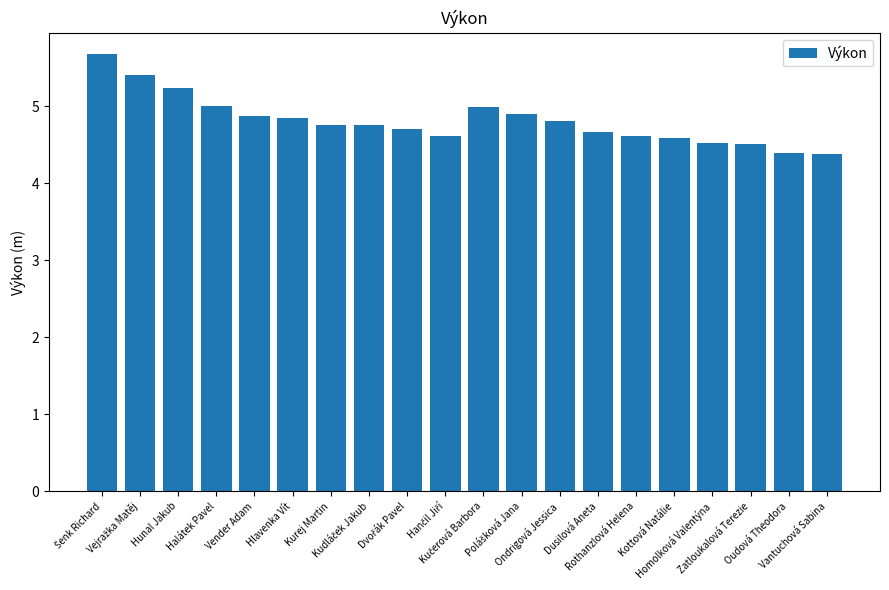

What is the difference between the maximum and minimum values?

1.3